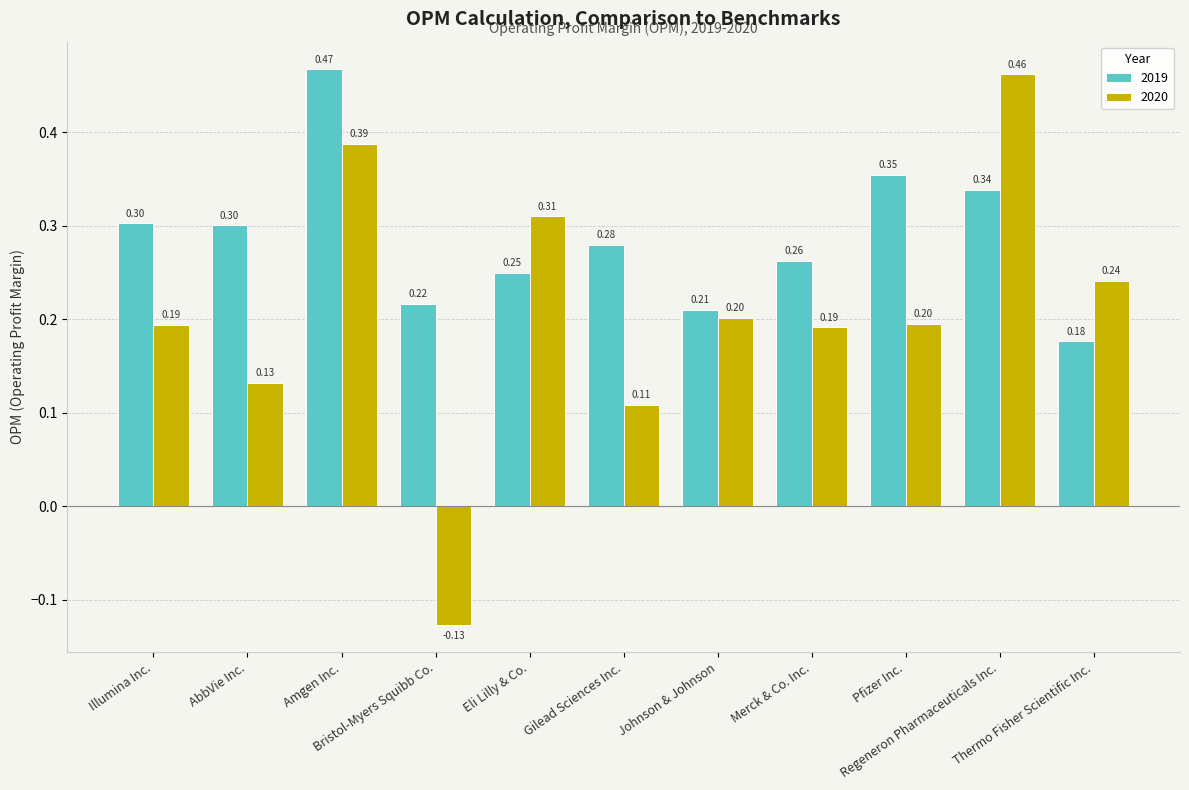

List the series in order of their overall mean, highest first.

2019, 2020